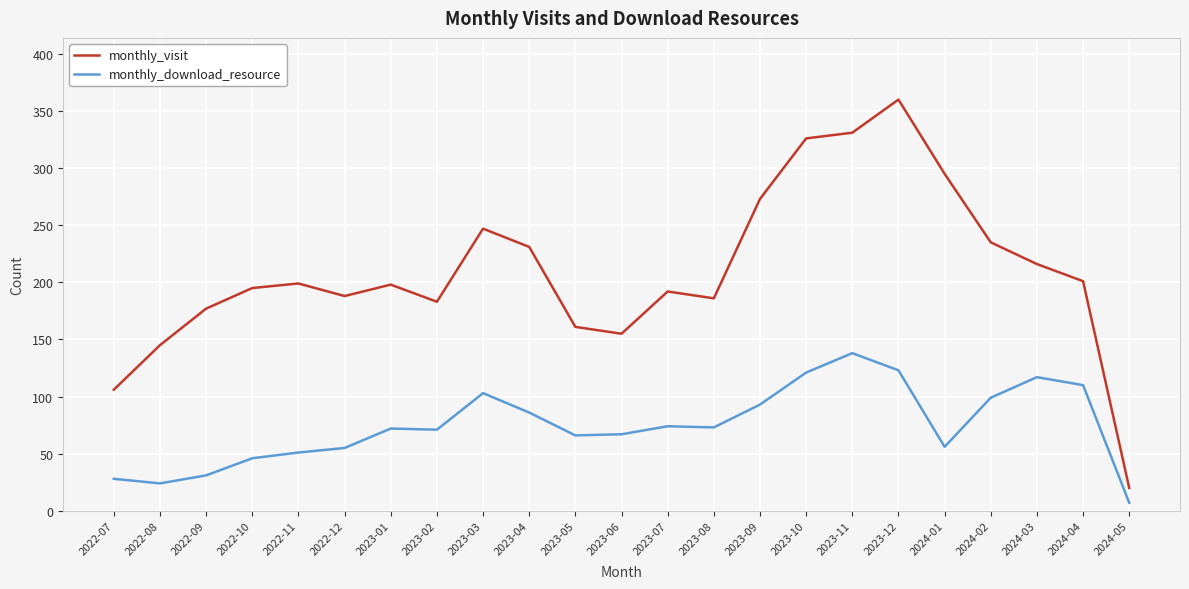

Between 2022-08 and 2022-11, which series saw the biggest shift?

monthly_visit